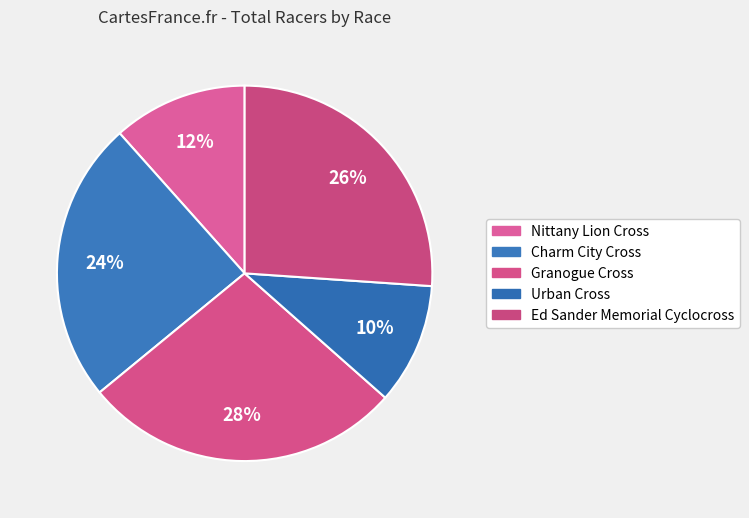

What percentage is the Ed Sander Memorial Cyclocross slice, to the nearest percent?

26%